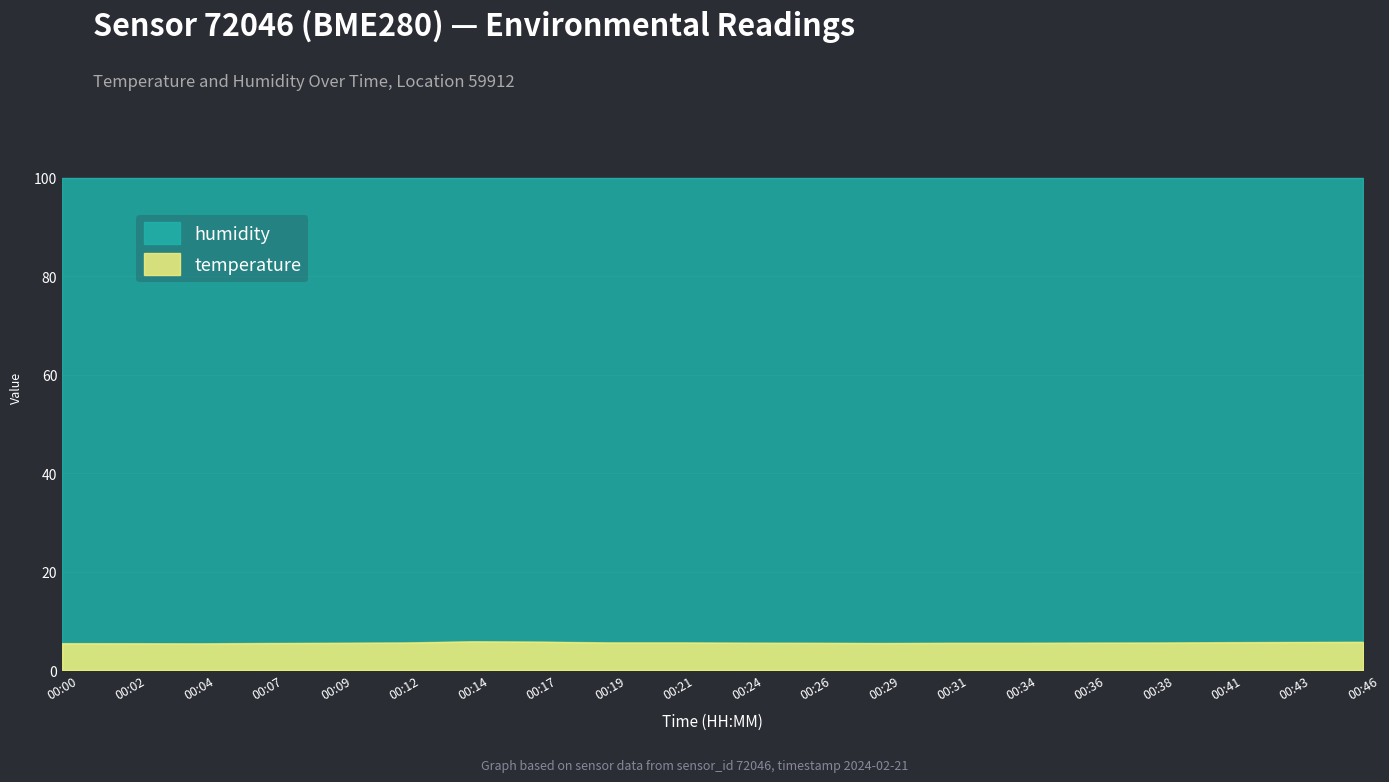

What is the value of the 18th point from the left?

5.6